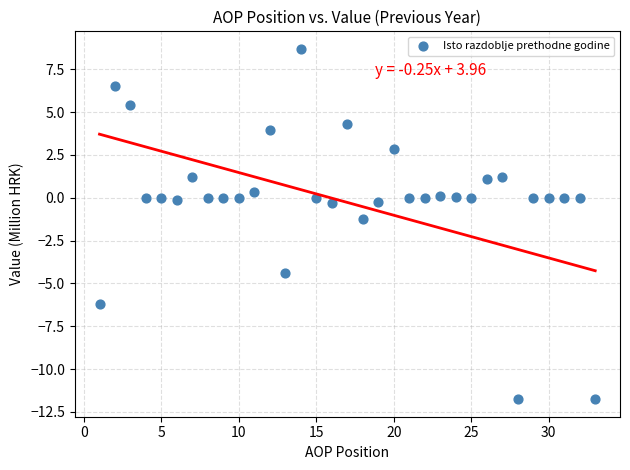

What is the range of X values (max minus min)?

32.0